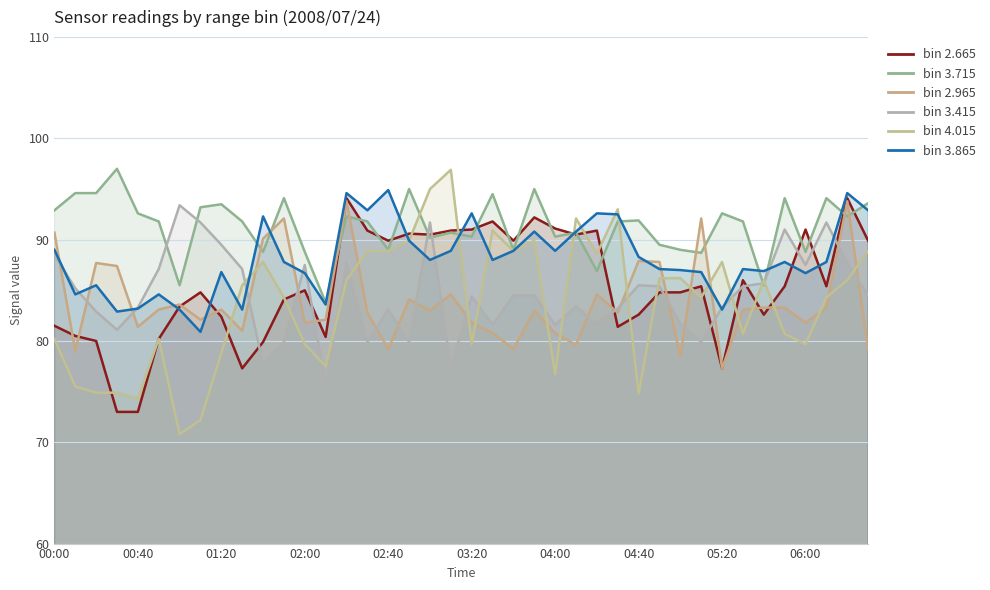

How many values in the bin 3.865 series are below 87?

15